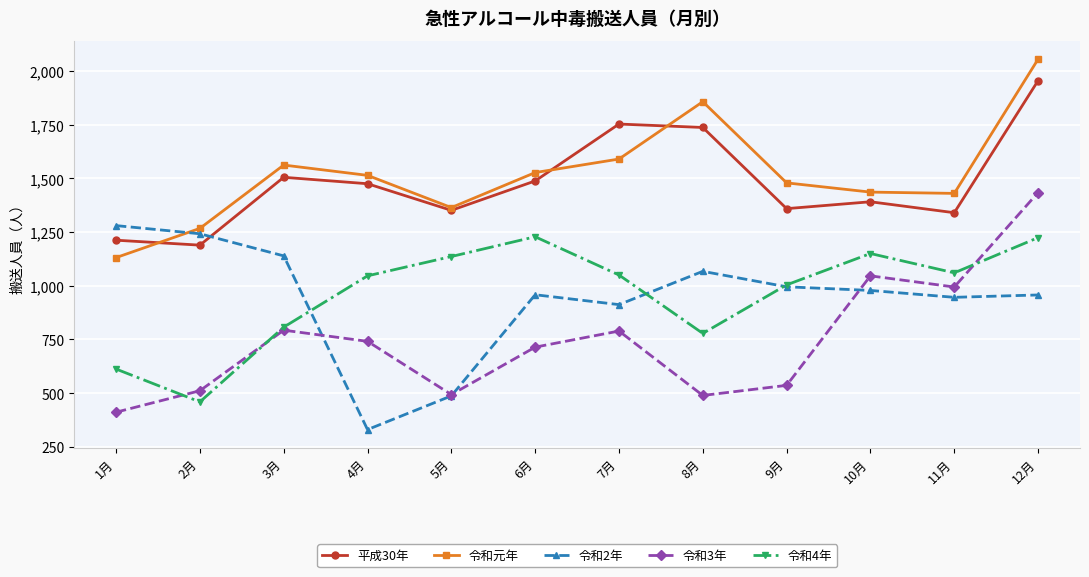

The 平成30年 series shows 1505 at 3月. True or false?

True